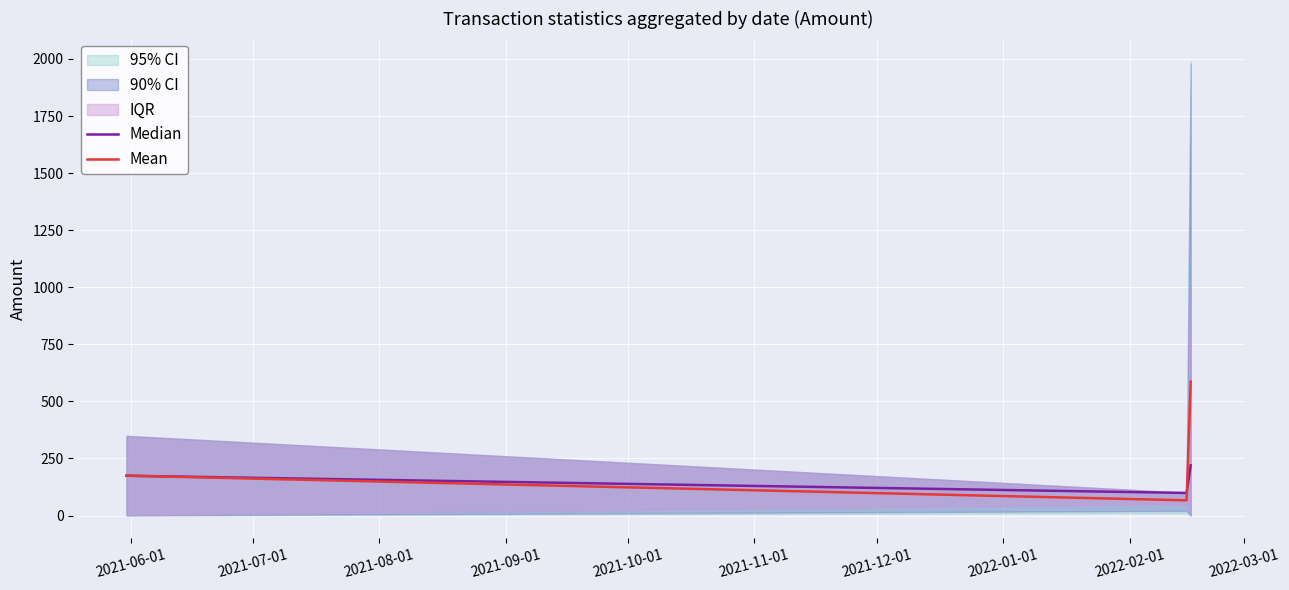

What is the difference between the second highest and minimum values in the Median series?

75.5